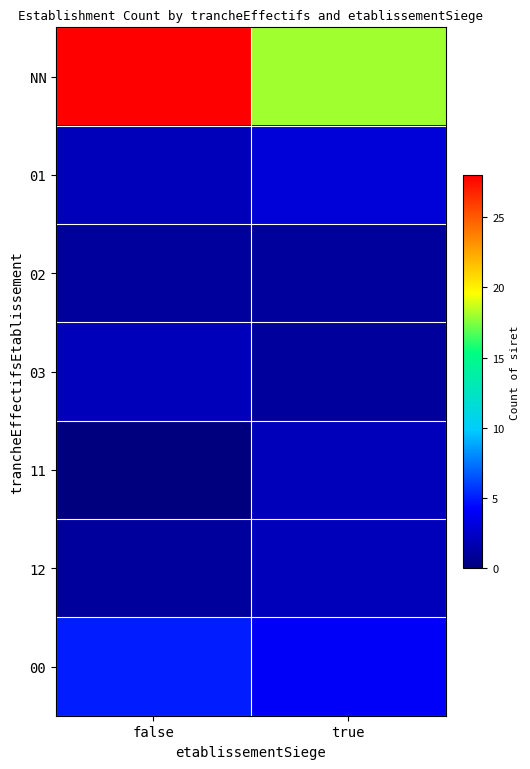

What is the maximum value shown in the chart?

28